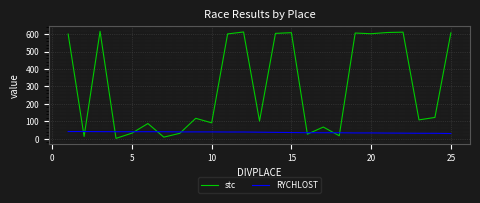

True or false: stc and RYCHLOST cross at least once.

True